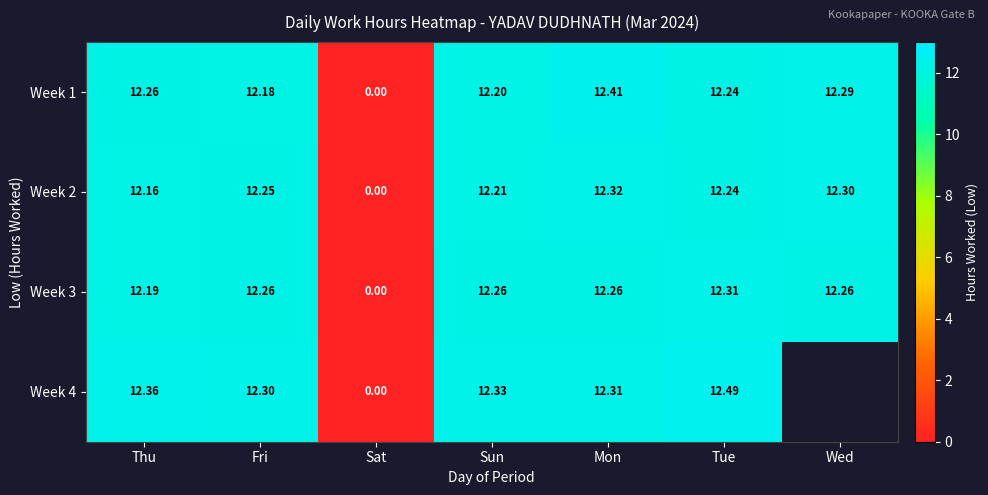

What is the total value across all series at Sun?

49.0